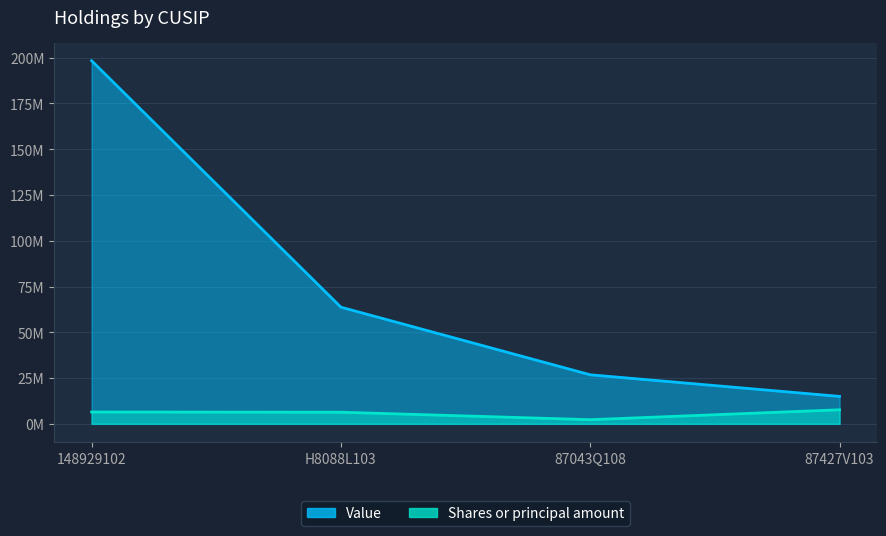

Is it true that Value equals 63726783 at H8088L103?

True